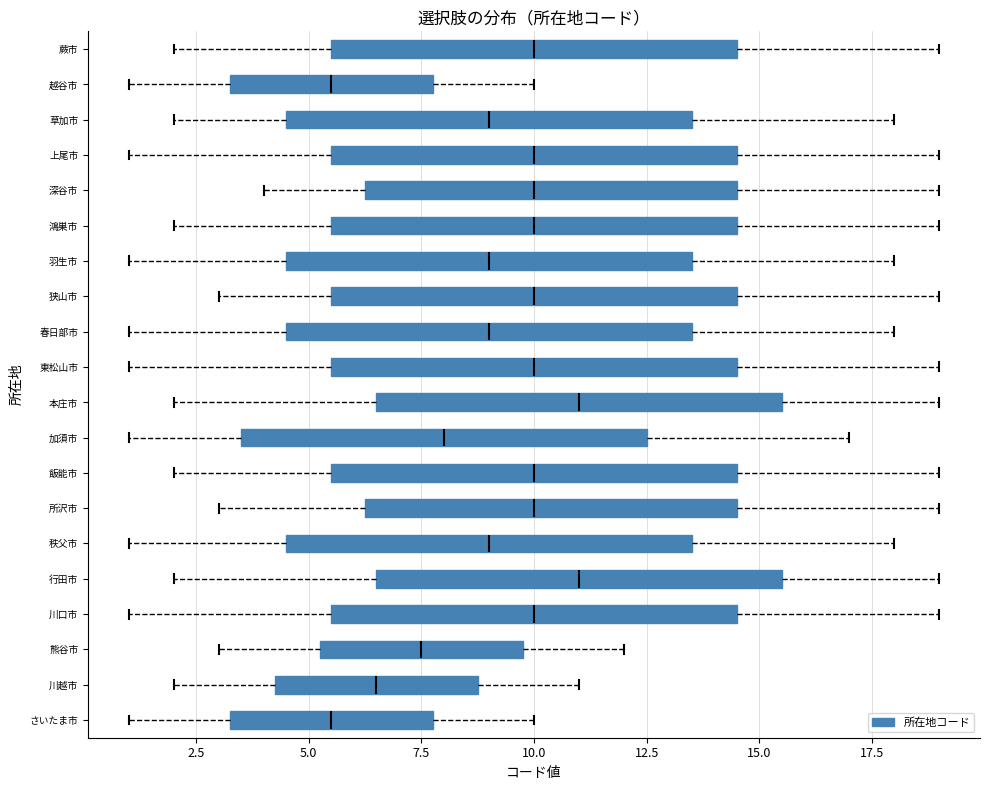

Reading bottom to top, read every box against the x-axis: the position of its median line, the range the box covers, and the ends of its whiskers. The values are not printed on the chart, so give them approximately, as read against the axis.

さいたま市: median 5.5, box 3.5 to 8.0, whiskers 1.0 to 10.0
川越市: median 6.5, box 4.5 to 9.0, whiskers 2.0 to 11.0
熊谷市: median 7.5, box 5.5 to 10.0, whiskers 3.0 to 12.0
川口市: median 10.0, box 5.5 to 14.5, whiskers 1.0 to 19.0
行田市: median 11.0, box 6.5 to 15.5, whiskers 2.0 to 19.0
秩父市: median 9.0, box 4.5 to 13.5, whiskers 1.0 to 18.0
所沢市: median 10.0, box 6.5 to 14.5, whiskers 3.0 to 19.0
飯能市: median 10.0, box 5.5 to 14.5, whiskers 2.0 to 19.0
加須市: median 8.0, box 3.5 to 12.5, whiskers 1.0 to 17.0
本庄市: median 11.0, box 6.5 to 15.5, whiskers 2.0 to 19.0
東松山市: median 10.0, box 5.5 to 14.5, whiskers 1.0 to 19.0
春日部市: median 9.0, box 4.5 to 13.5, whiskers 1.0 to 18.0
狭山市: median 10.0, box 5.5 to 14.5, whiskers 3.0 to 19.0
羽生市: median 9.0, box 4.5 to 13.5, whiskers 1.0 to 18.0
鴻巣市: median 10.0, box 5.5 to 14.5, whiskers 2.0 to 19.0
深谷市: median 10.0, box 6.5 to 14.5, whiskers 4.0 to 19.0
上尾市: median 10.0, box 5.5 to 14.5, whiskers 1.0 to 19.0
草加市: median 9.0, box 4.5 to 13.5, whiskers 2.0 to 18.0
越谷市: median 5.5, box 3.5 to 8.0, whiskers 1.0 to 10.0
蕨市: median 10.0, box 5.5 to 14.5, whiskers 2.0 to 19.0